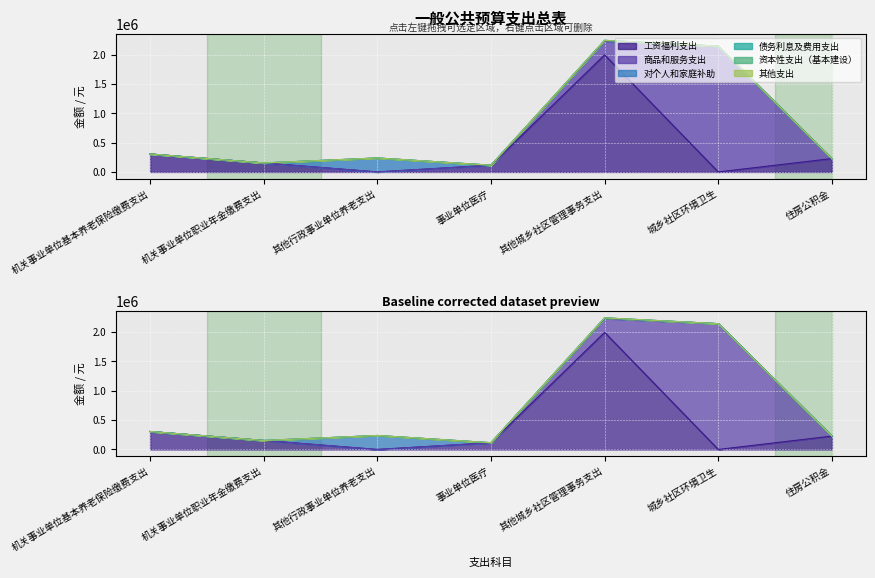

Reading left to right, list all the values displayed in this chart.

工资福利支出: 305944	152972	0	114729	1994356	0	227595
商品和服务支出: 0	0	0	0	235608	2142500	0
对个人和家庭补助: 0	0	238000	0	10980	0	0
债务利息及费用支出: 0	0	0	0	0	0	0
资本性支出（基本建设）: 0	0	0	0	0	0	0
其他支出: 0	0	0	0	0	0	0